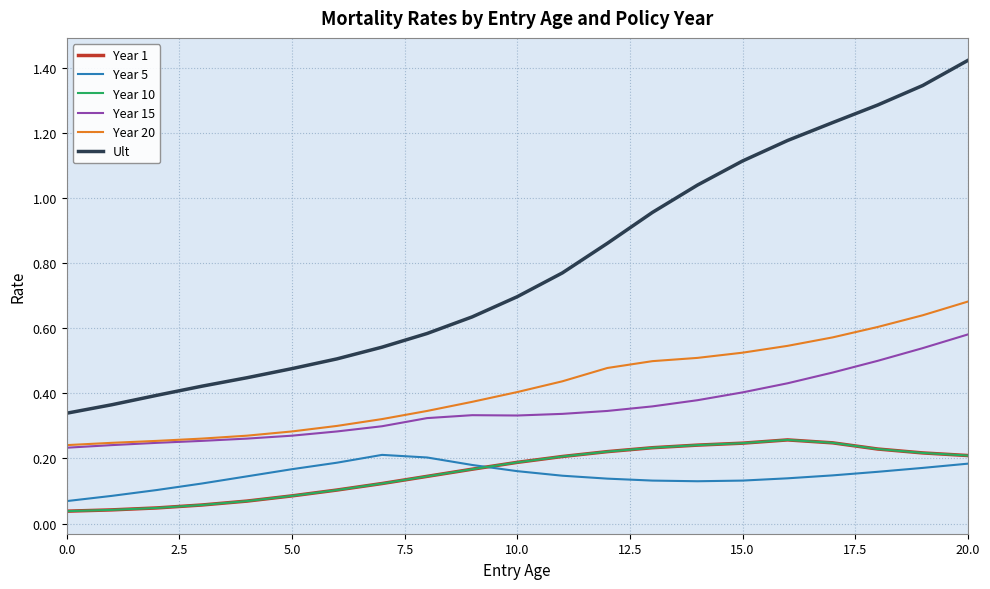

True or false: Ult and Year 20 cross at least once.

False